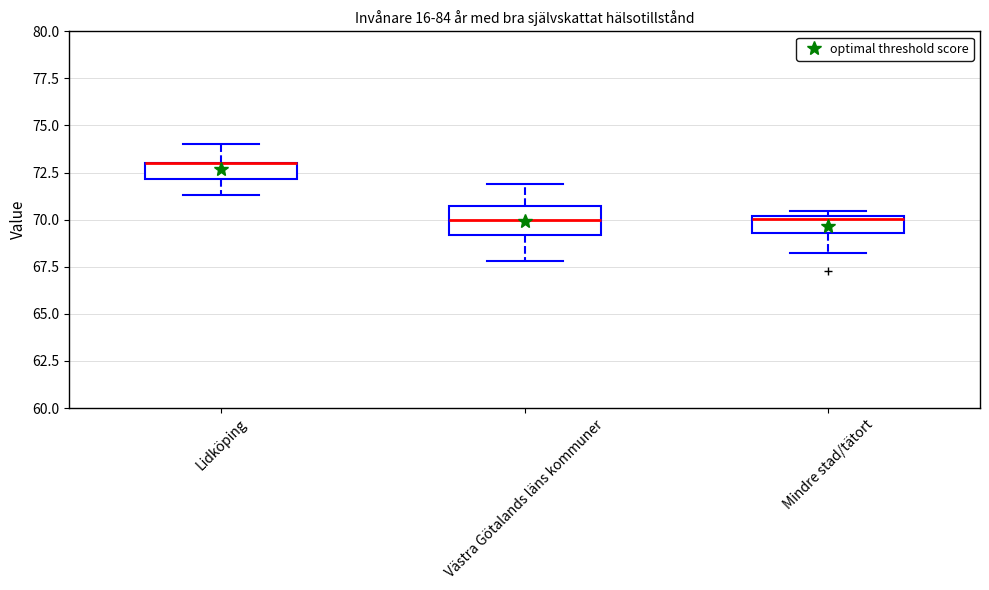

Reading left to right, transcribe this box plot: for each box, give where its median line is, the range the box spans, and where its two whiskers end, as read against the y-axis. The values are not printed on the chart, so give them approximately, as read against the axis.

Lidköping: median 73.0 (drawn on the box's upper edge), box 72.0 to 73.0, whiskers 71.5 to 74.0
Västra Götalands läns kommuner: median 70.0, box 69.0 to 70.5, whiskers 68.0 to 72.0
Mindre stad/tätort: median 70.0 (just below the box's upper edge), box 69.5 to 70.0, whiskers 68.0 to 70.5